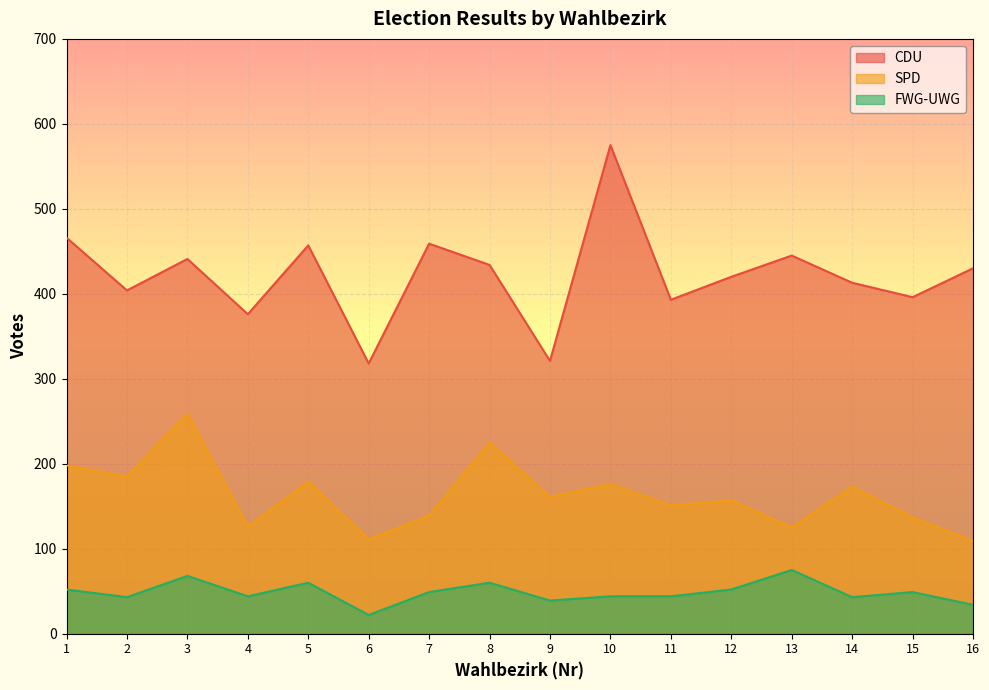

What are all the series names shown in the legend?

CDU, SPD, FWG-UWG